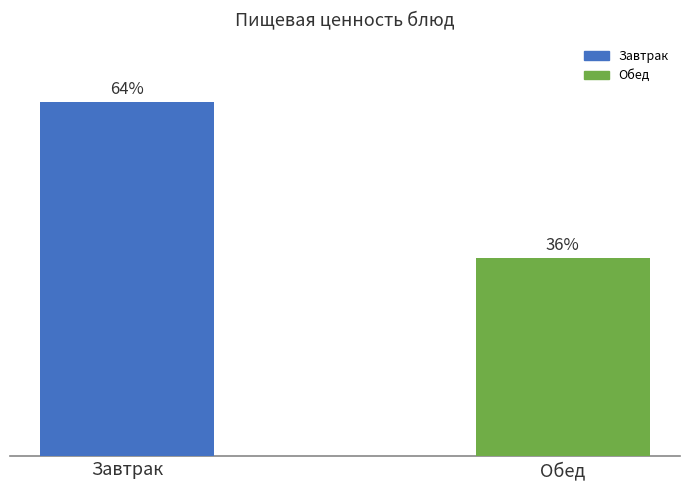

What is the label of the 2nd bar from the left?

Обед